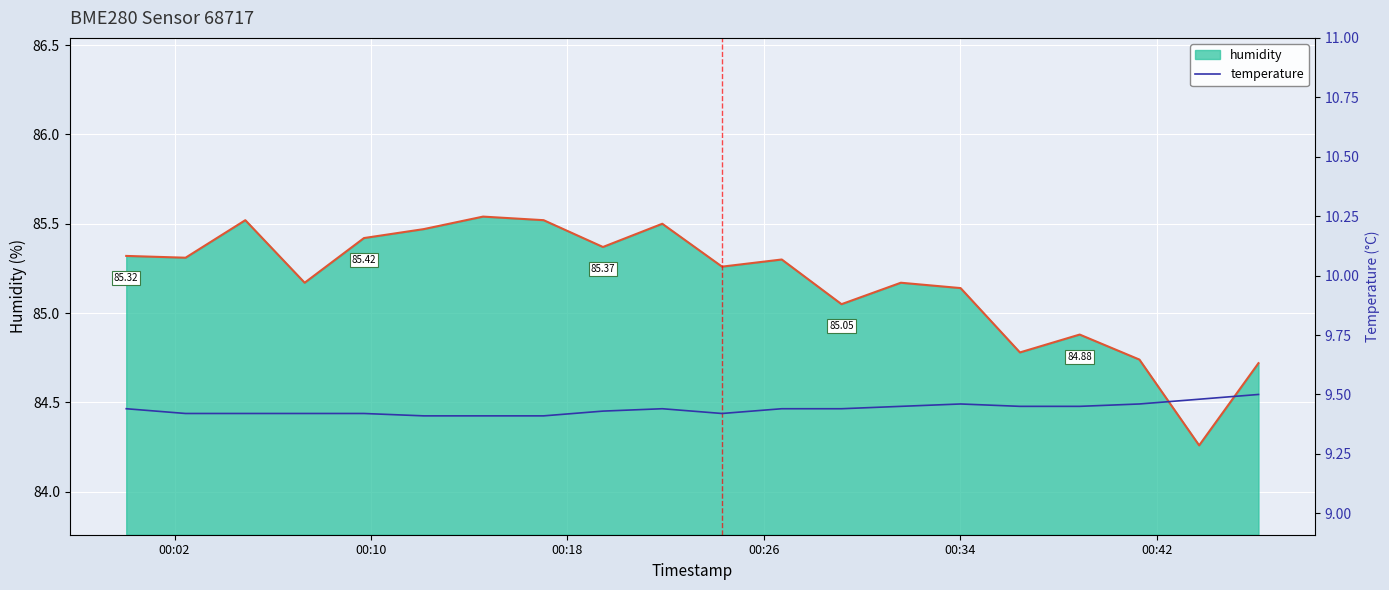

At which category does the chart reach its minimum across all series?

00:42